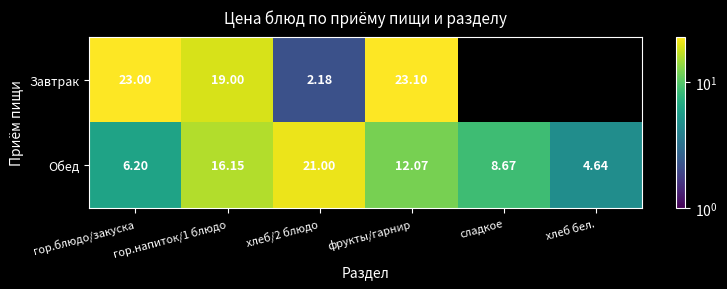

Which series has the widest spread of values?

Завтрак